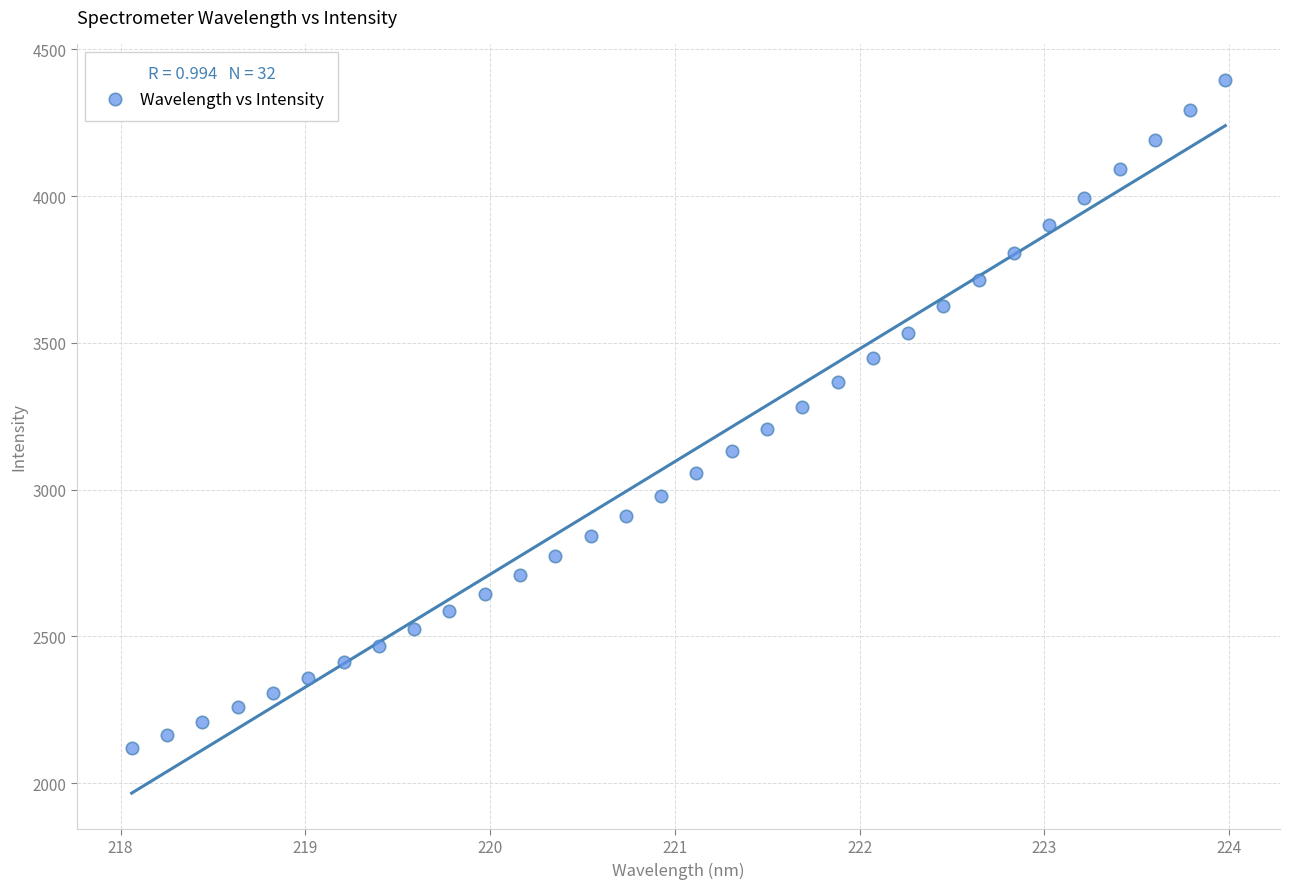

What is the range of X values (max minus min)?

5.9